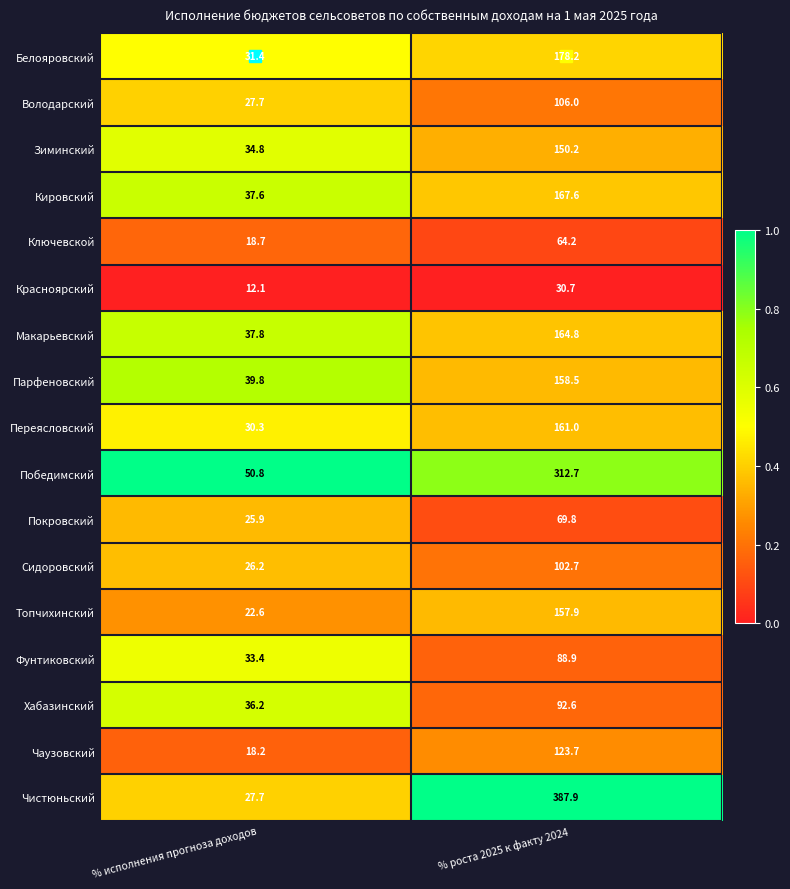

Where does the Красноярский series first go above 30?

% роста 2025 к факту 2024